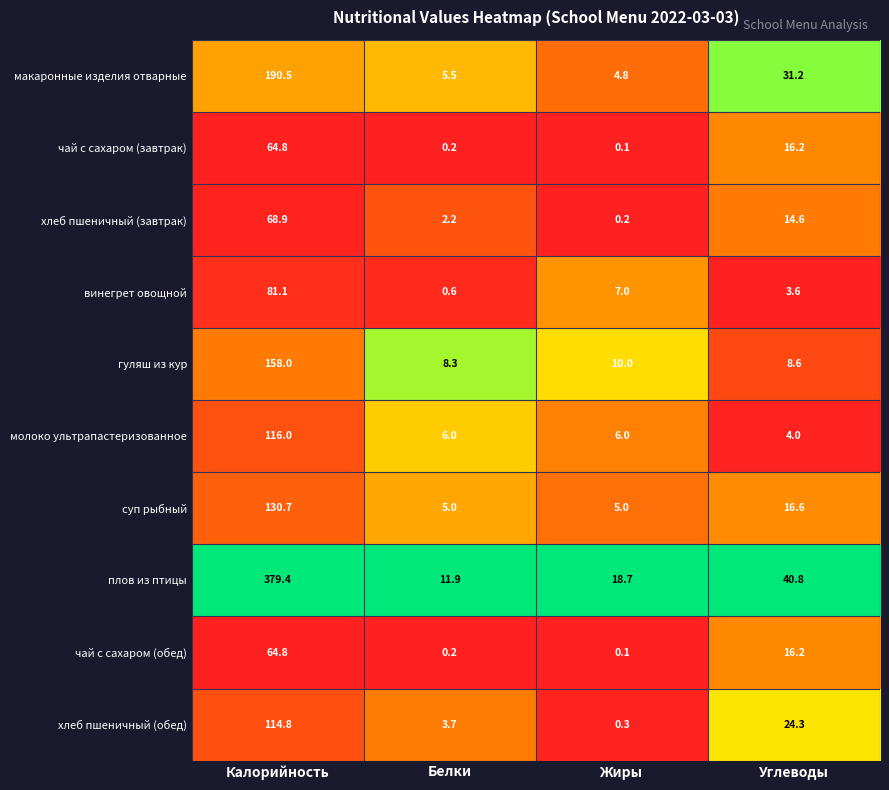

Is it true that гуляш из кур equals 5.3 at Жиры?

False